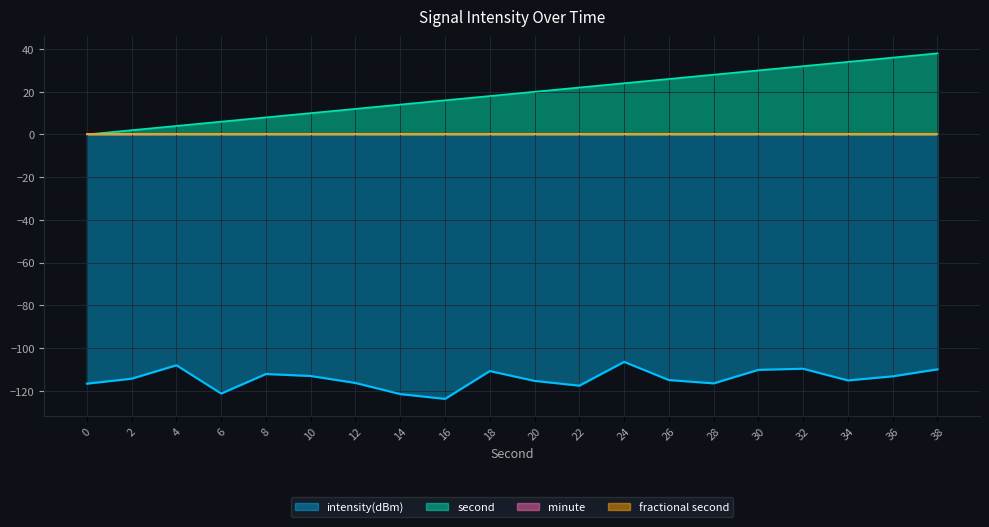

Which series has the largest total across all categories?

second